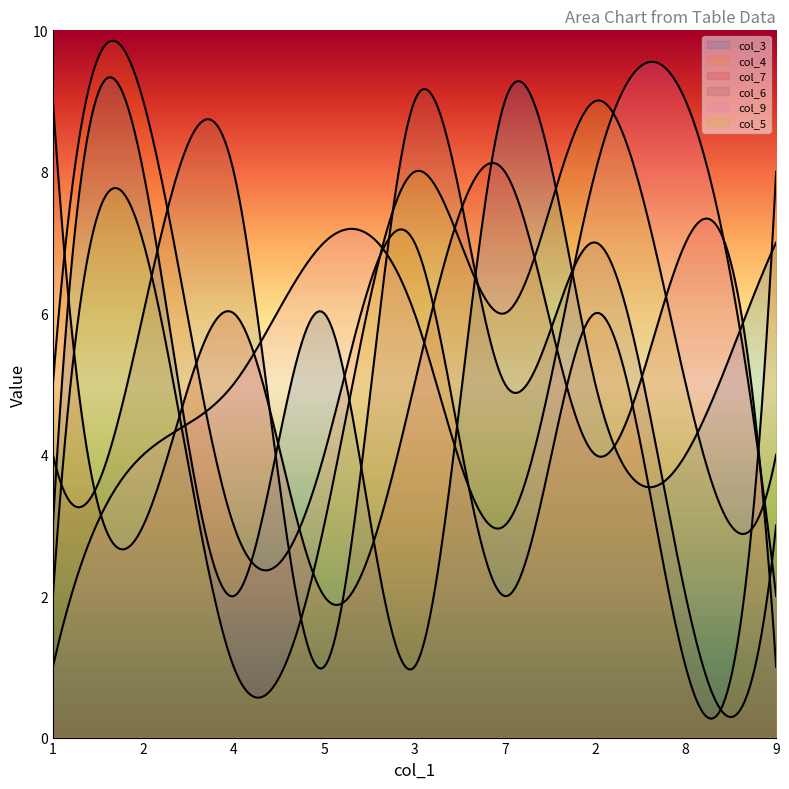

What is the minimum value for col_3?

1